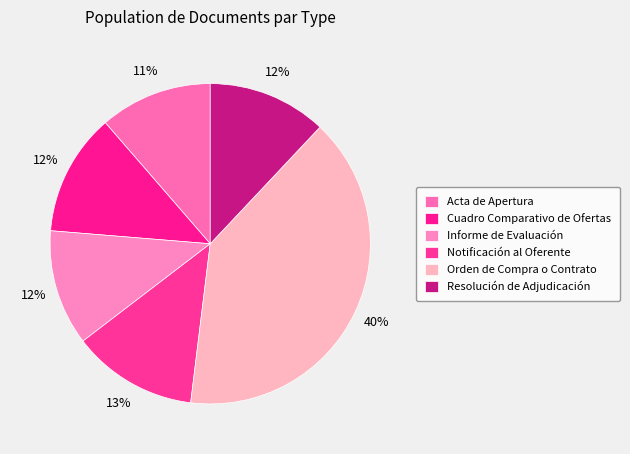

Is there a majority slice in this chart?

No